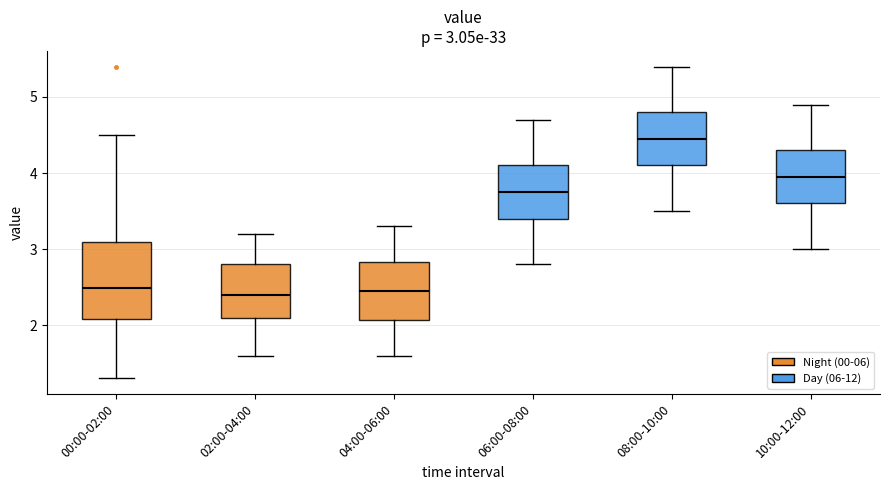

Which box is the tallest, from its lower edge to its upper edge?

00:00-02:00